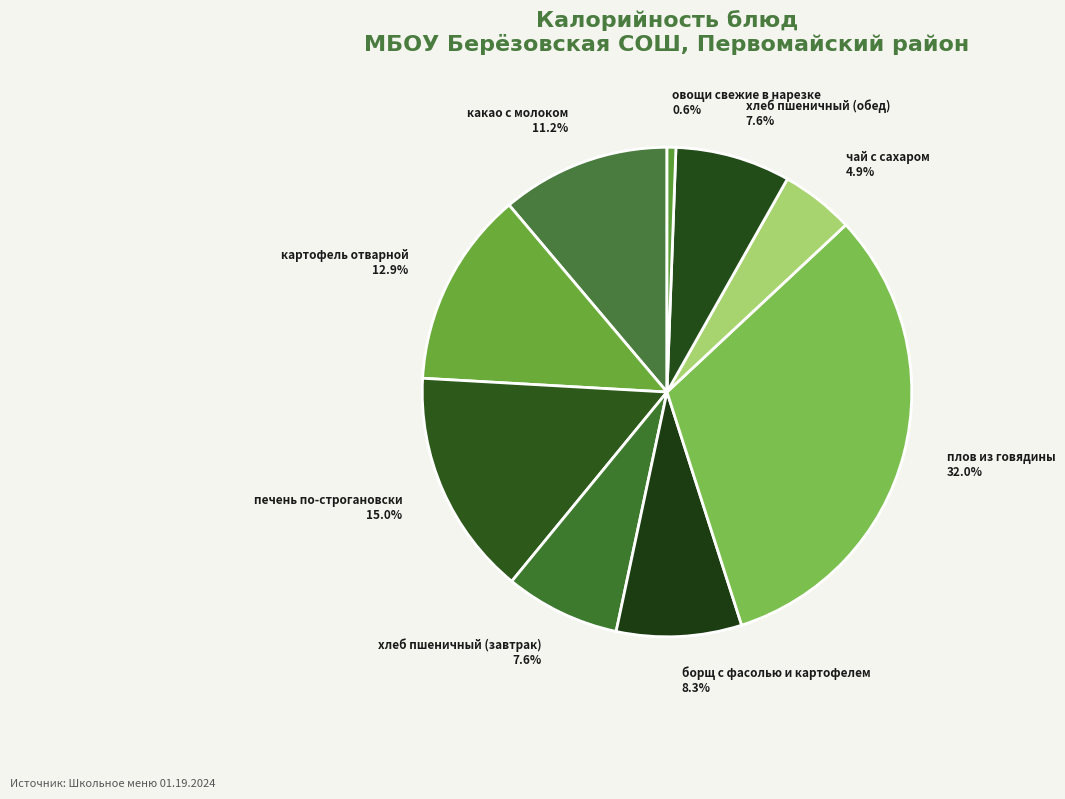

Do овощи свежие в нарезке and печень по-строгановски together represent more than half of the pie?

No